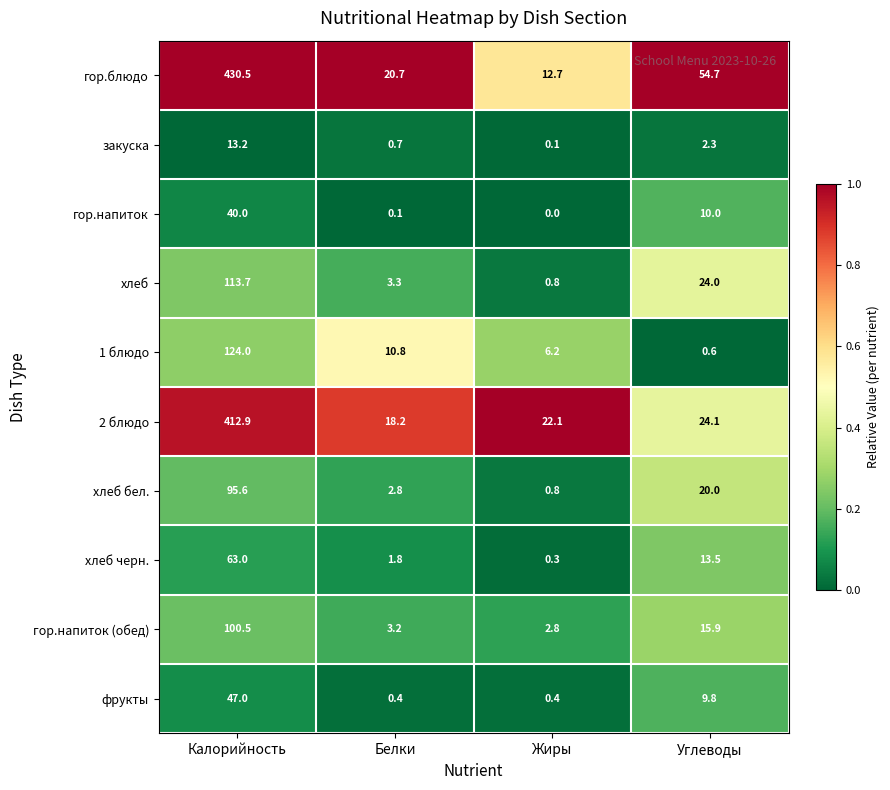

Is the value of гор.блюдо at Калорийность greater than the value of фрукты at Белки?

Yes